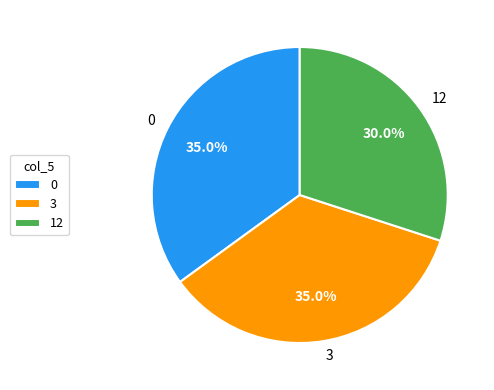

How much of the chart is everything except 0?

65.0%